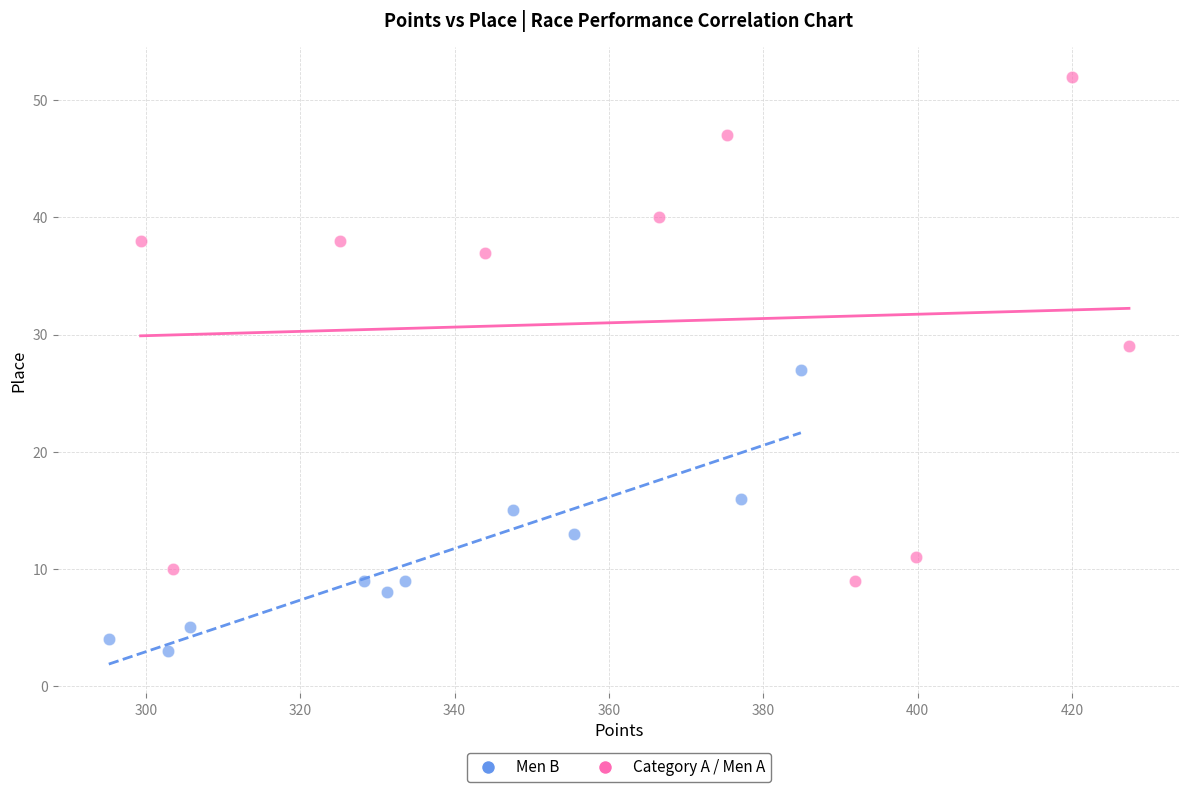

Which series has the largest Y range (max minus min)?

Category A / Men A